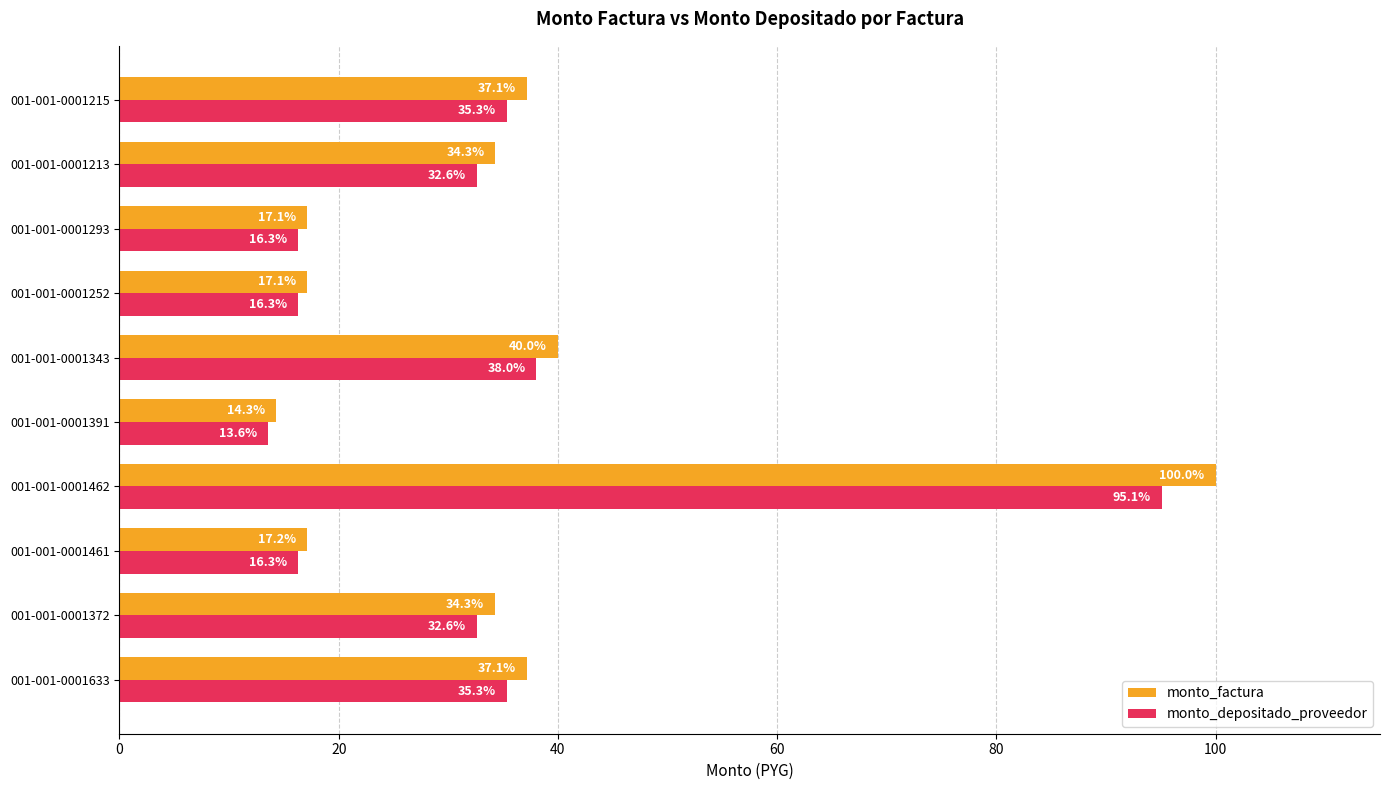

Where is monto_depositado_proveedor nearest to the value 54?

001-001-0001343